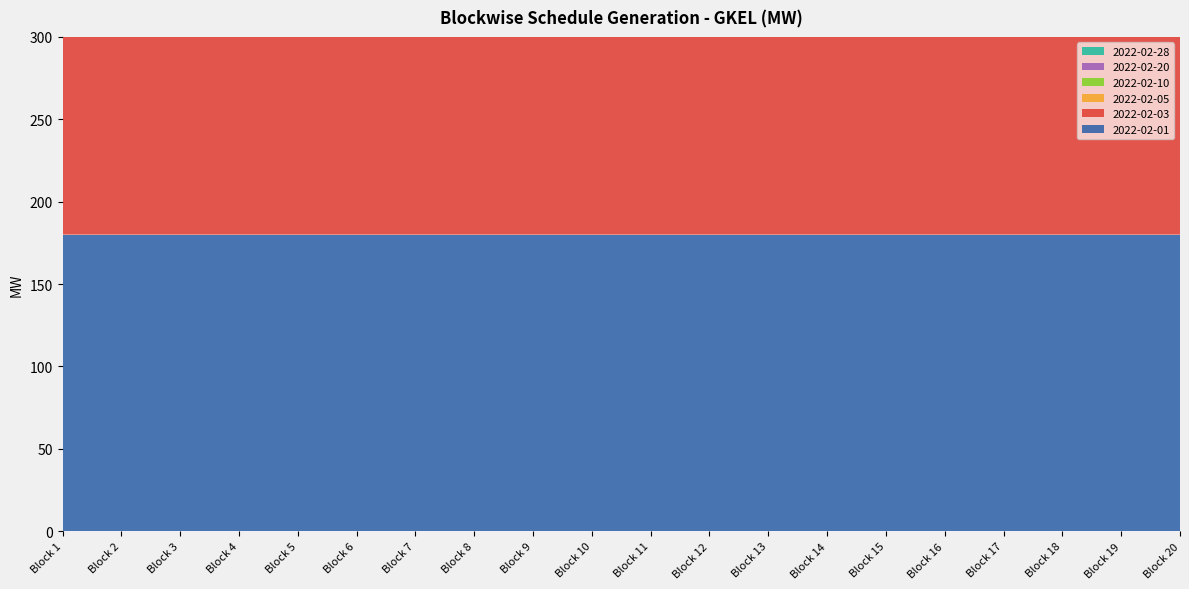

Reading right to left, transcribe all the data shown in this chart.

2022-02-01: 180.0	180.0	180.0	180.0	180.0	180.0	180.0	180.0	180.0	180.0	180.0	180.0	180.0	180.0	180.0	180.0	180.0	180.0	180.0	180.0
2022-02-03: 246.1	246.1	246.1	246.1	246.1	246.1	246.1	246.1	246.1	246.1	246.1	246.1	246.1	246.1	246.1	246.1	246.1	246.1	193.6	246.1
2022-02-05: 246.1	246.1	246.1	246.1	246.1	246.1	246.1	246.1	246.1	246.1	246.1	246.1	246.1	246.1	246.1	246.1	246.1	246.1	246.1	246.1
2022-02-10: 246.1	246.1	246.1	246.1	246.1	246.1	246.1	246.1	246.1	246.1	246.1	246.1	246.1	246.1	246.1	246.1	246.1	246.1	246.1	246.1
2022-02-20: 246.1	246.1	246.1	246.1	246.1	246.1	246.1	246.1	246.1	246.1	246.1	246.1	246.1	246.1	246.1	246.1	246.1	246.1	246.1	246.1
2022-02-28: 246.1	246.1	222.5	170.0	117.5	117.5	117.5	117.5	117.5	117.5	117.5	117.5	117.5	117.5	117.5	117.5	117.5	117.5	141.1	193.6